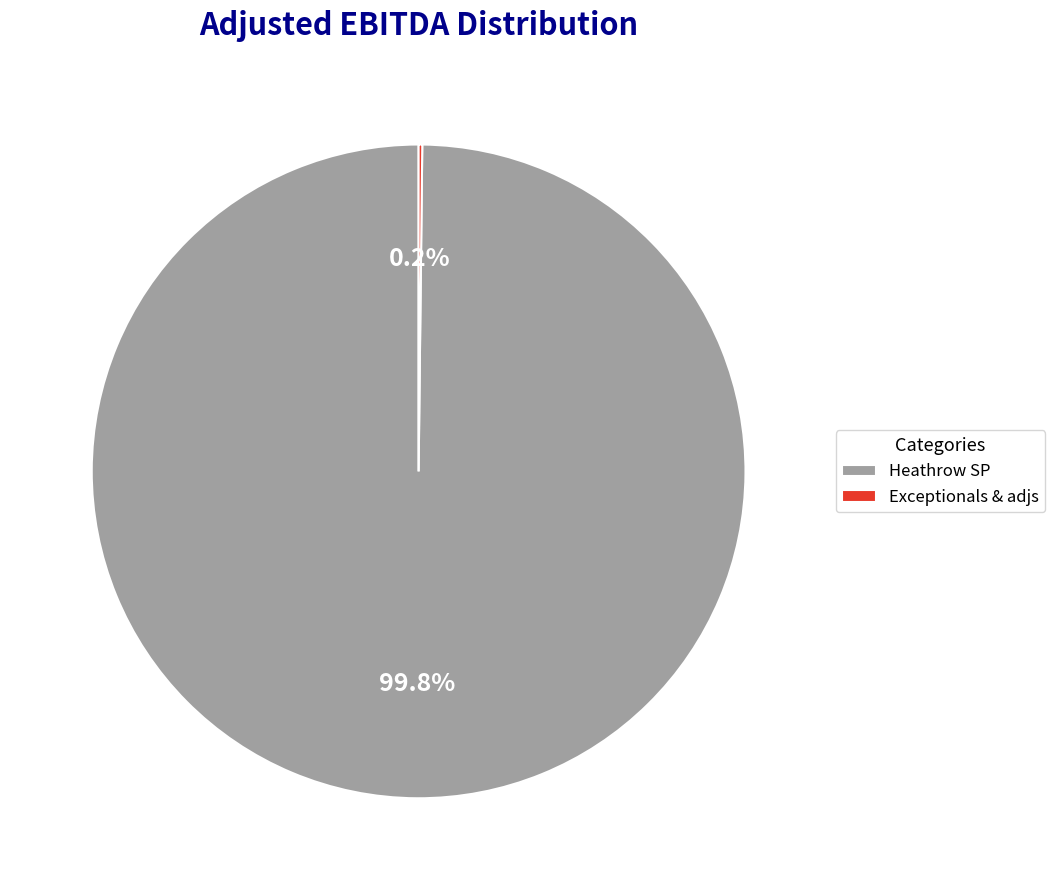

Does Heathrow SP represent more than half of the total?

Yes